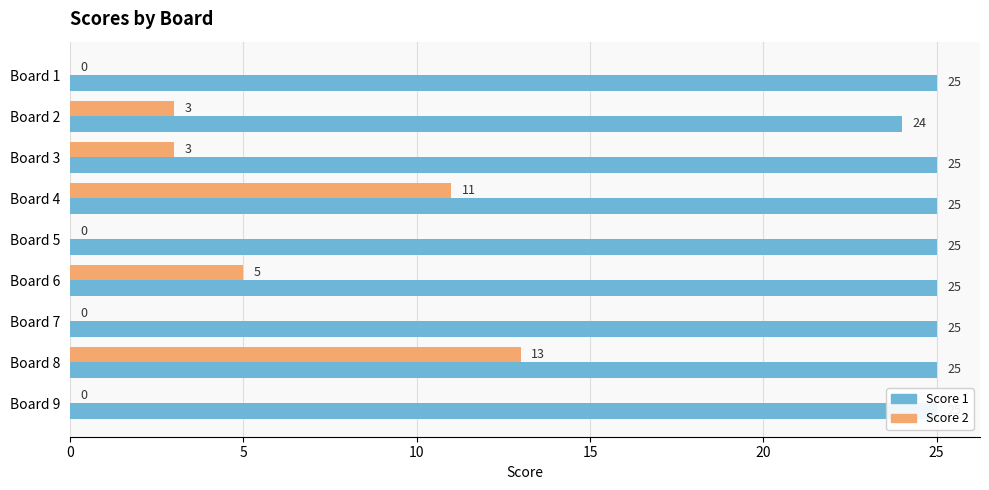

List the series in order of their overall mean, highest first.

Score 1, Score 2